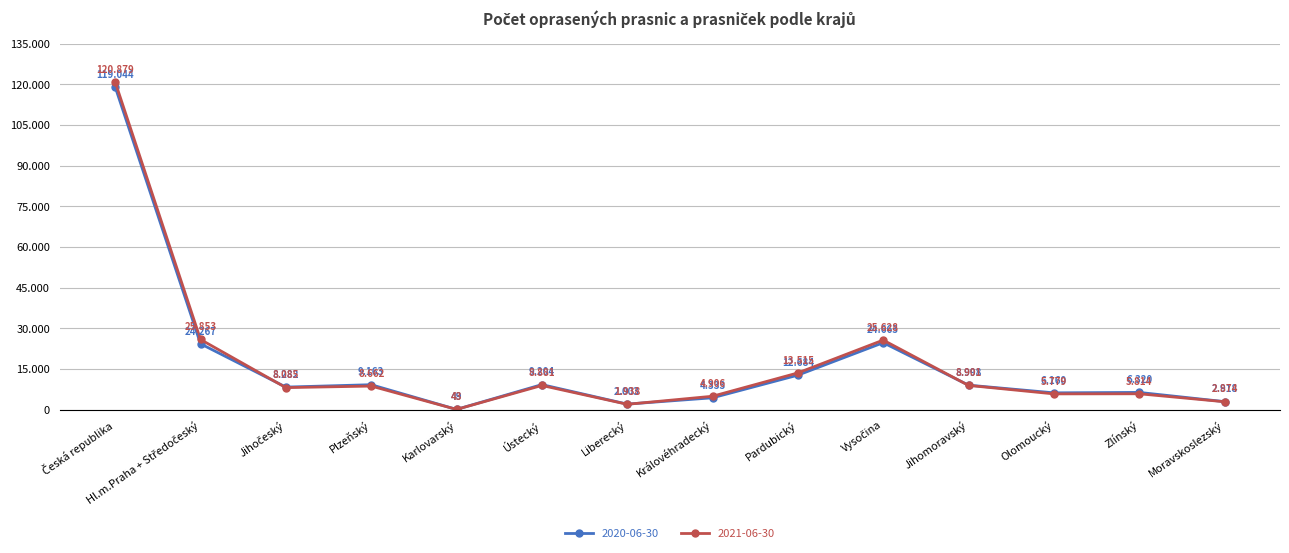

What is the label of the 7th point from the left?

Liberecký